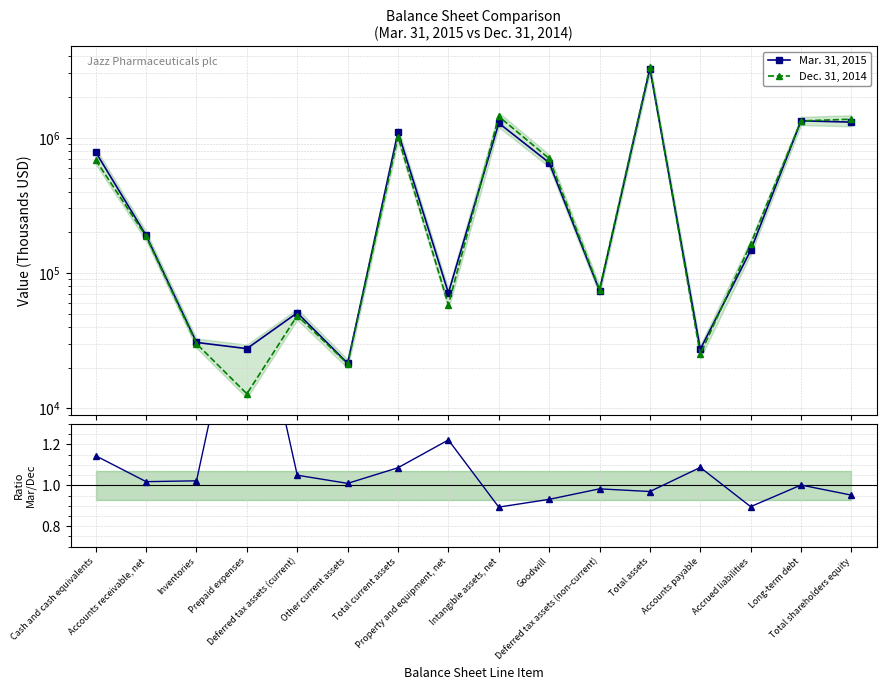

At how many categories does at least one series exceed 1985777?

1